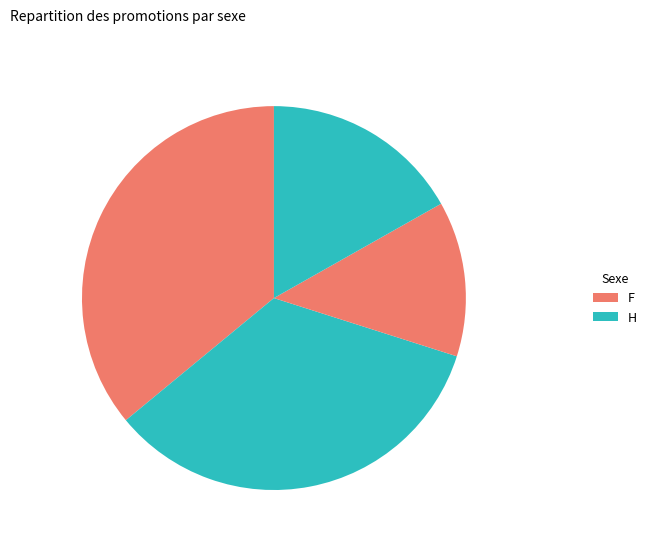

How many slices are in this pie chart?

4